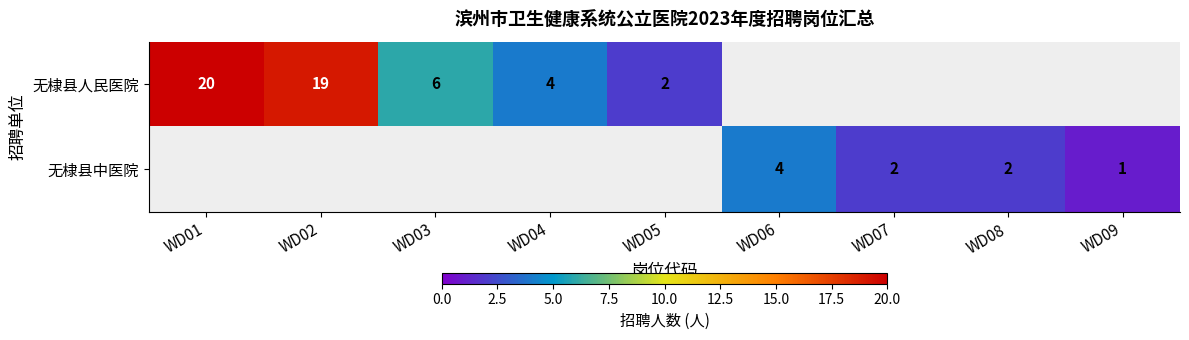

The value of 无棣县人民医院 at WD05 is 2. True or false?

True